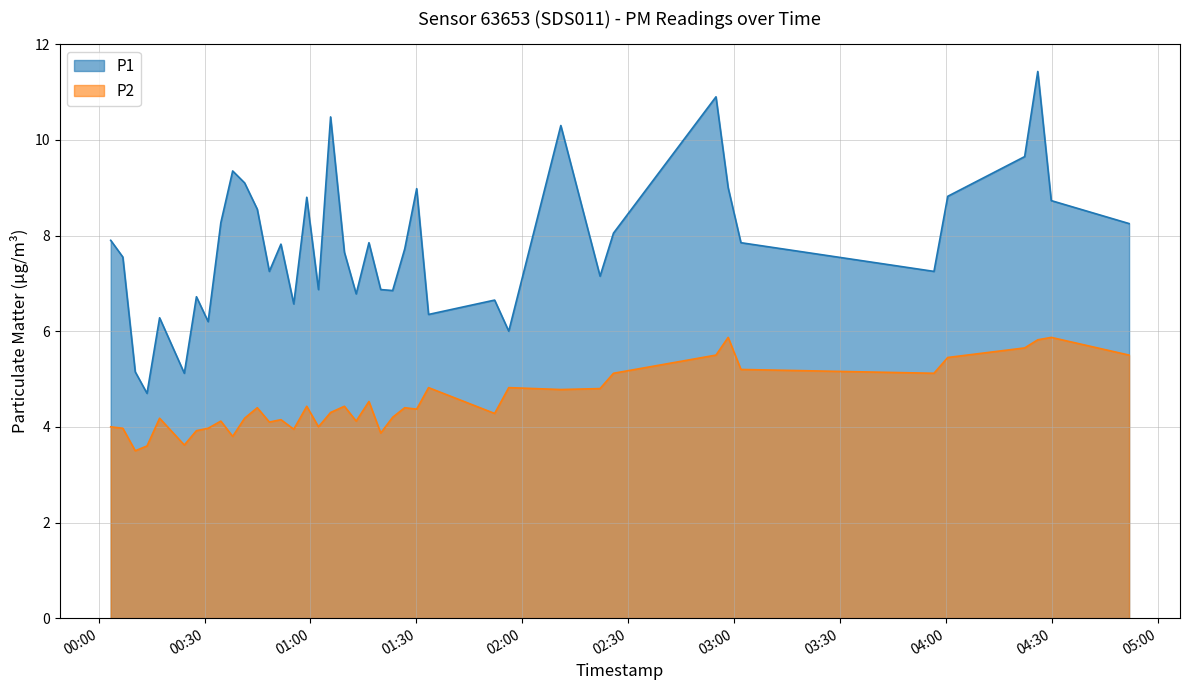

Count the number of categories in the chart.

40